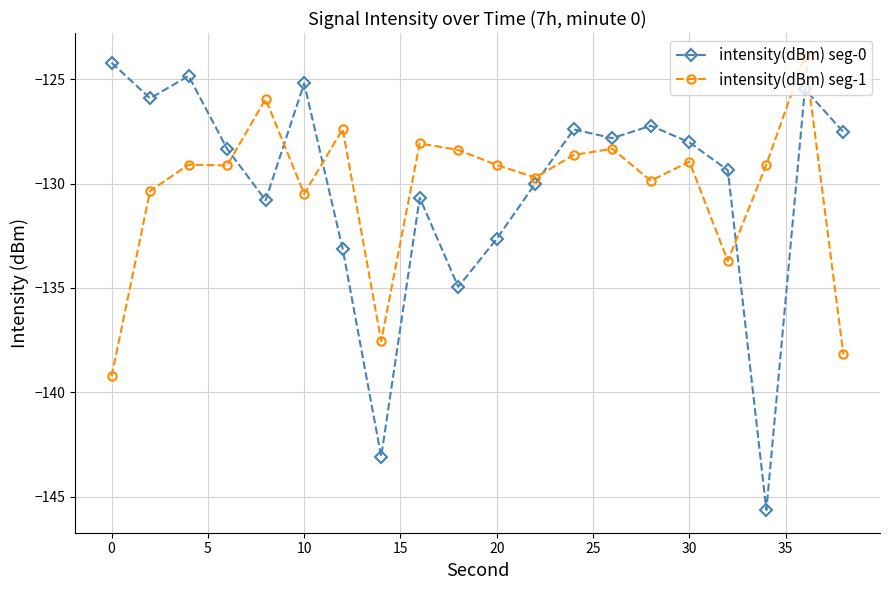

After their last crossing, which series has the higher values: intensity(dBm) seg-0 or intensity(dBm) seg-1?

intensity(dBm) seg-0